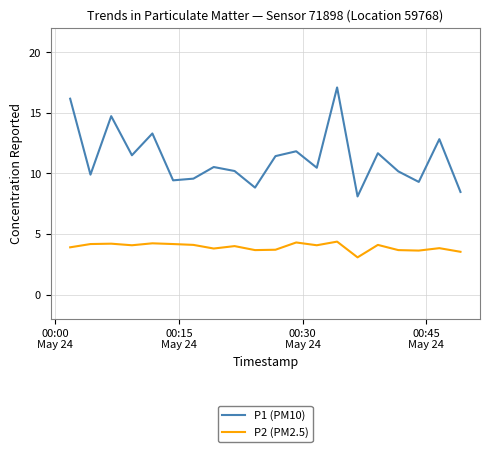

Count the number of categories in the chart.

20